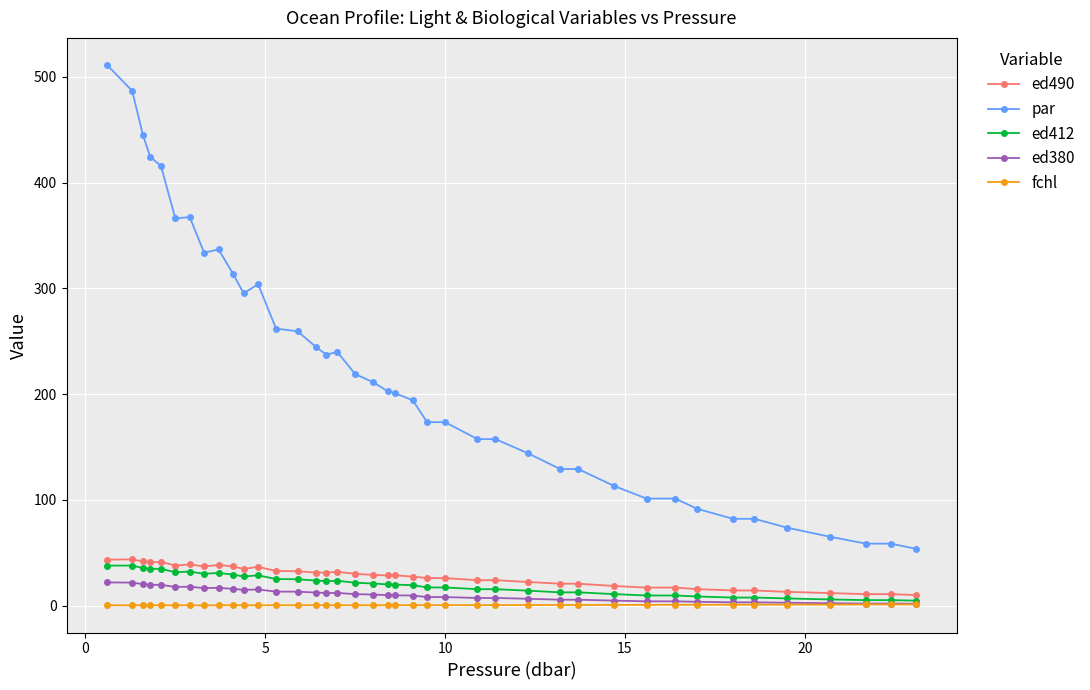

Which series has the largest total across all categories?

par